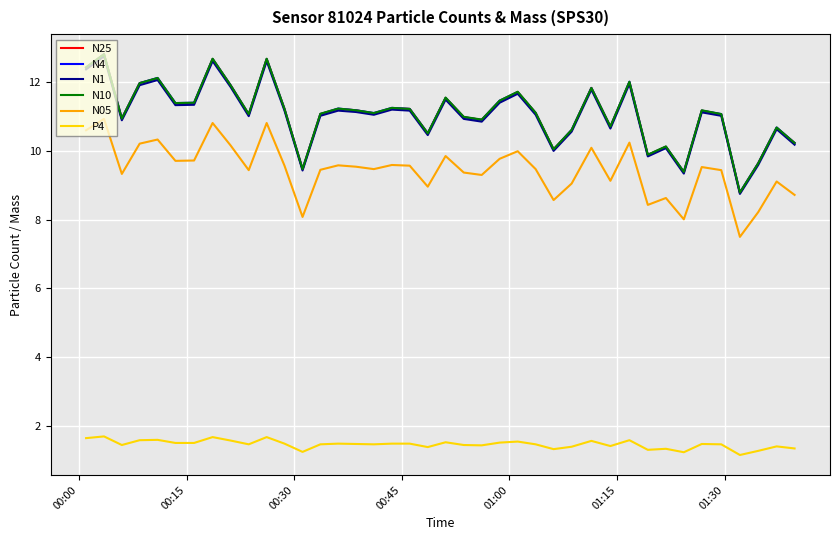

What is the maximum value for P4?

1.7